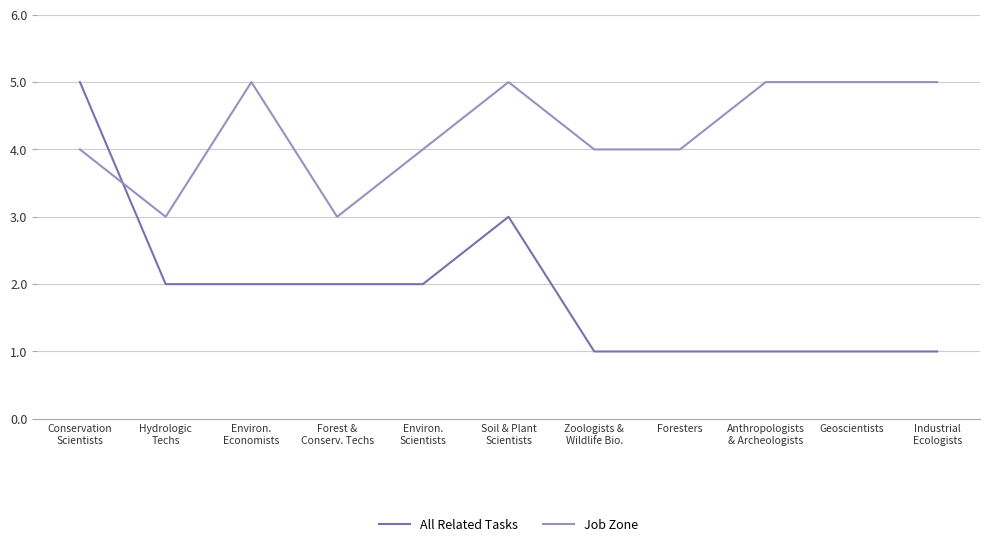

After their last crossing, which series has the higher values: Job Zone or All Related Tasks?

Job Zone